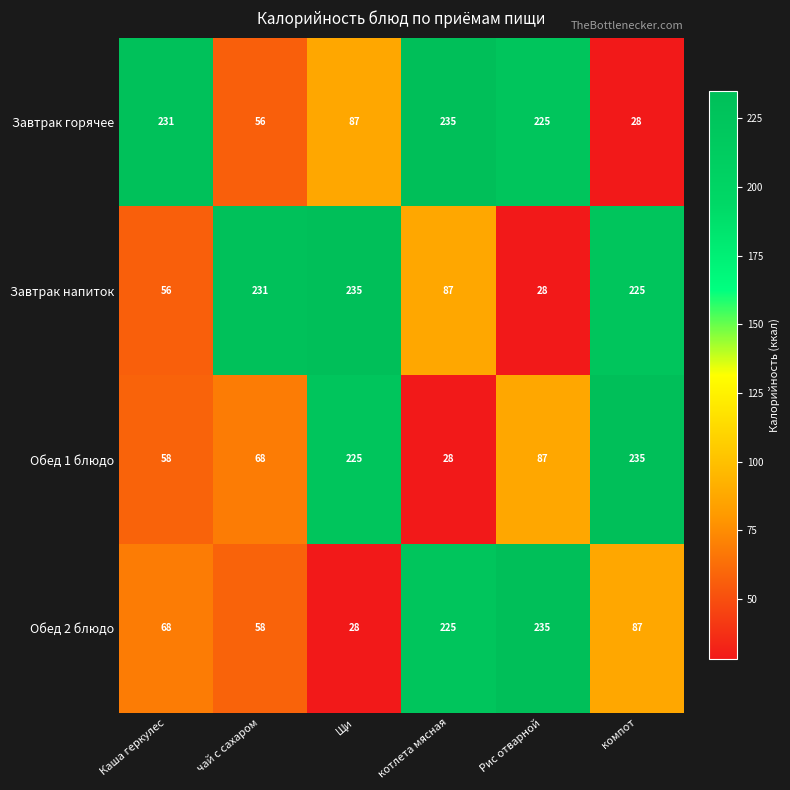

The value of Завтрак напиток at Щи is 63. True or false?

False